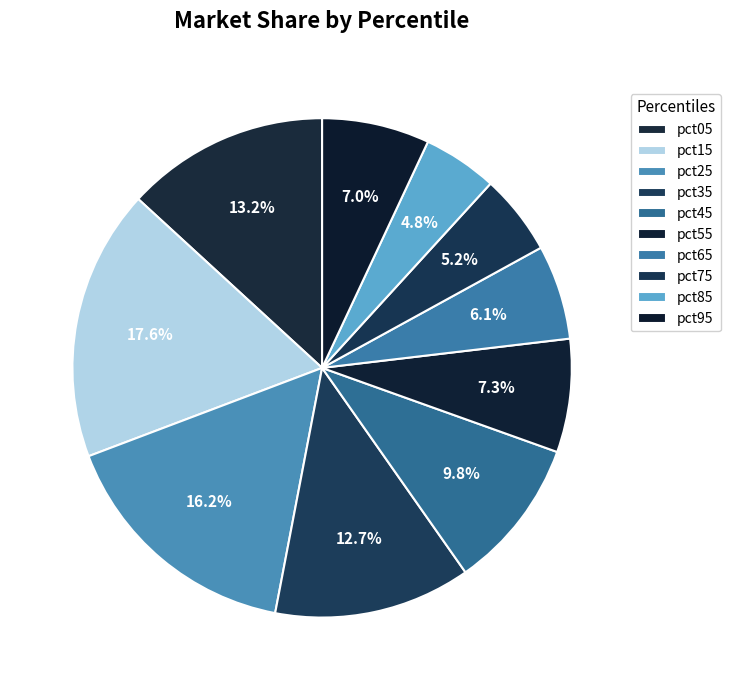

What percentage is the pct65 slice, to the nearest percent?

6%